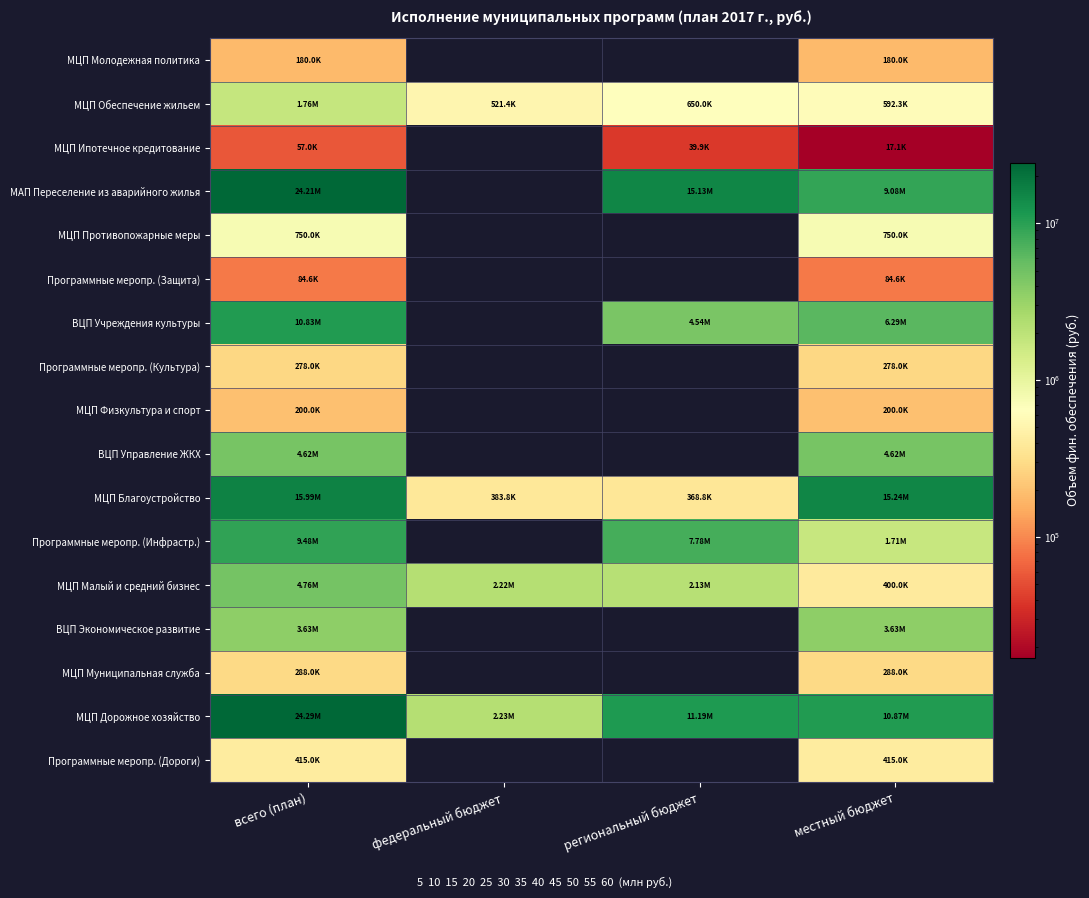

How many data points does each series have?

4